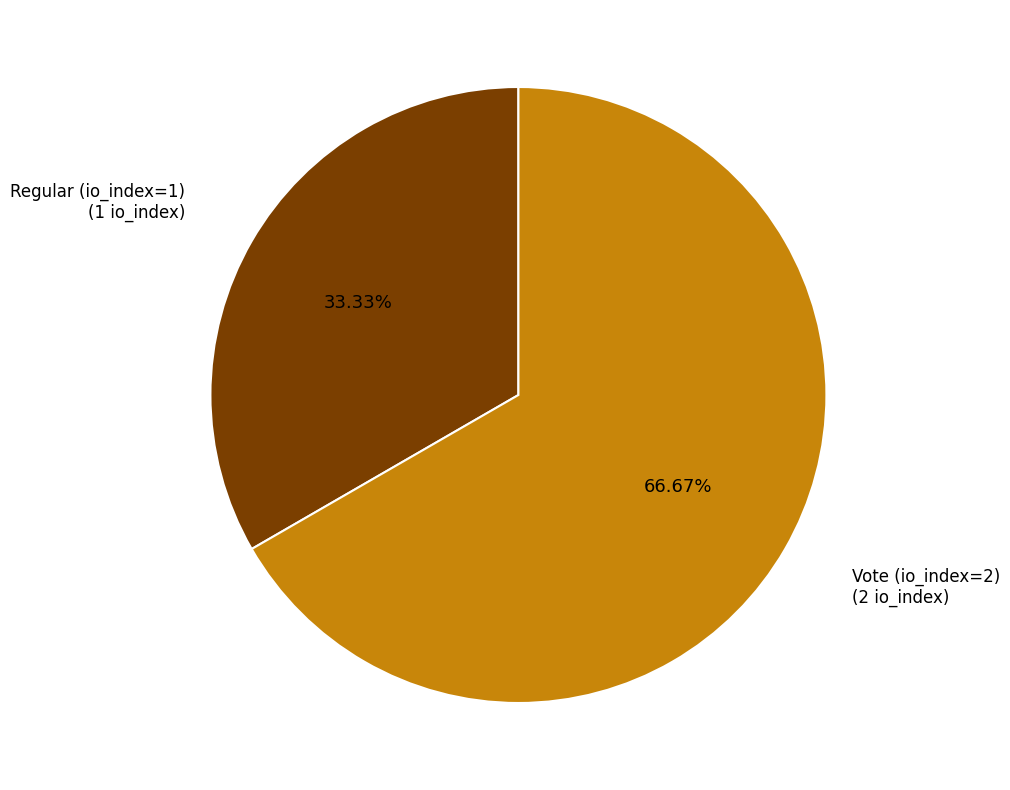

Count the number of slices in the pie.

2